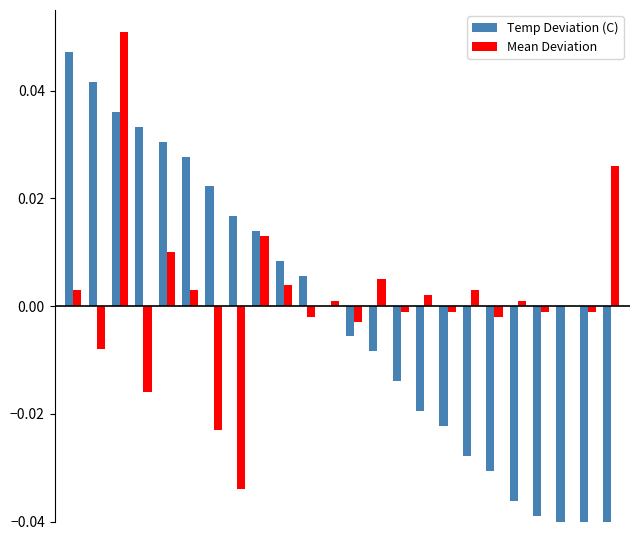

Which series has the largest total across all categories?

Mean Deviation